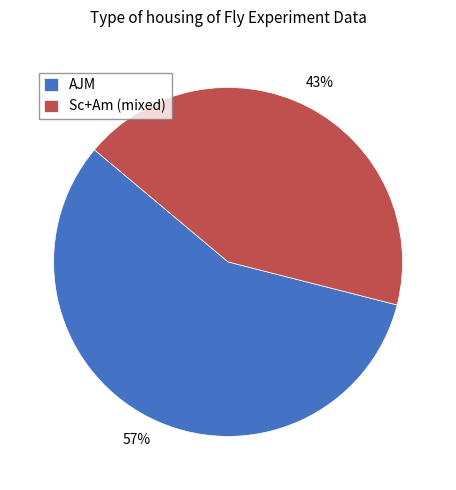

Which category accounts for the majority?

AJM